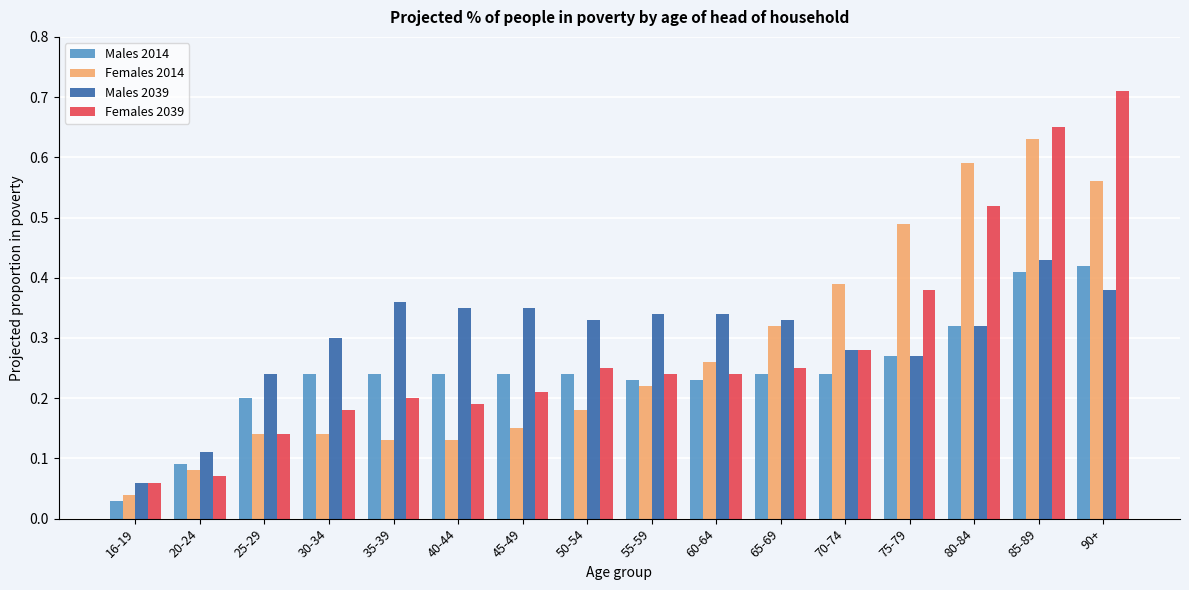

Which series has the widest spread of values?

Females 2039